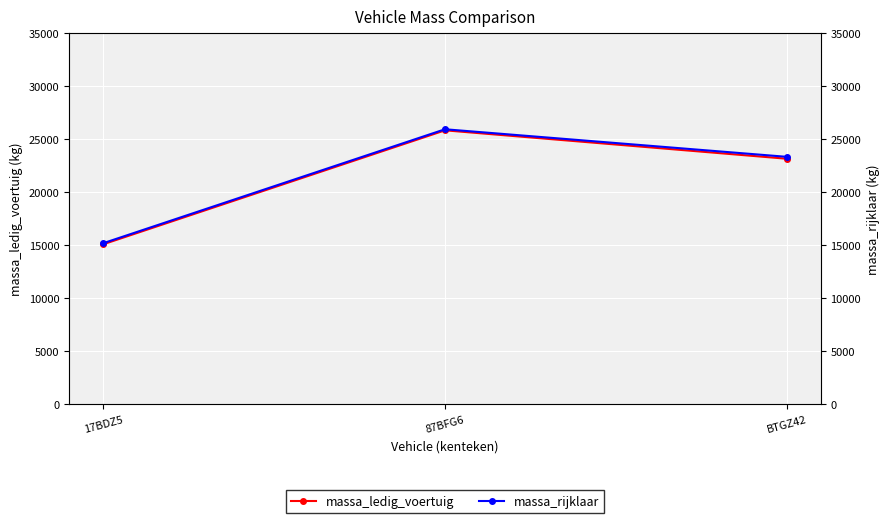

Rank the categories by massa_ledig_voertuig value from highest to lowest.

87BFG6, BTGZ42, 17BDZ5